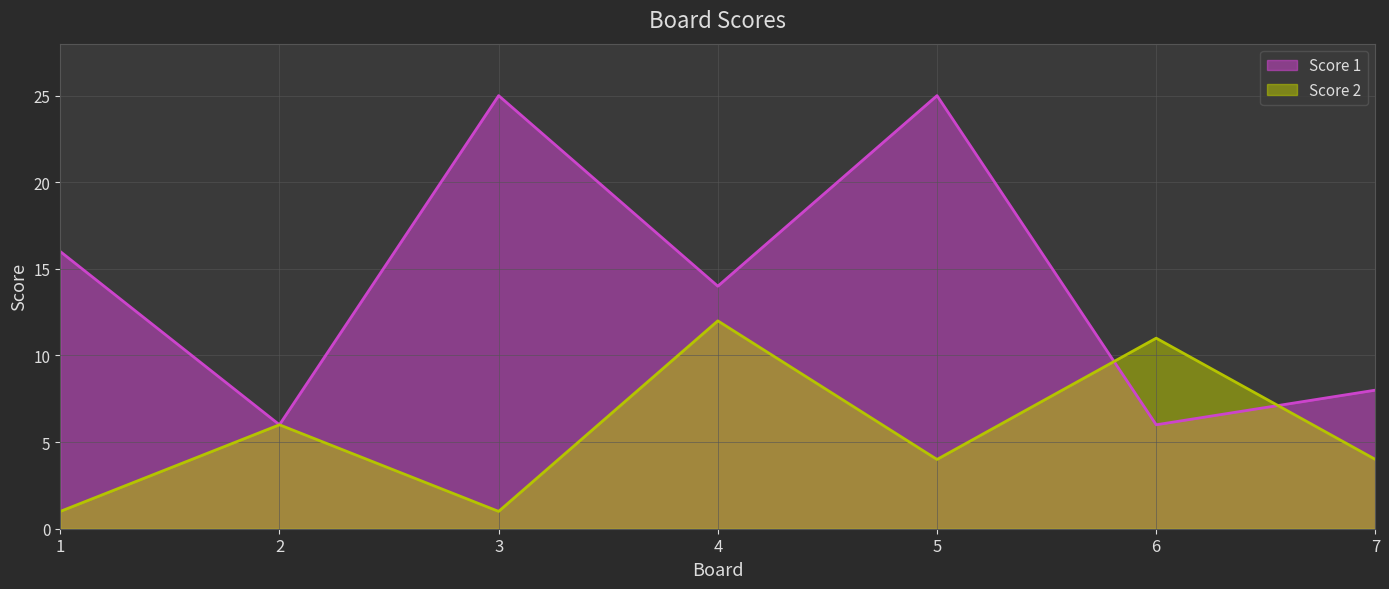

What is the difference between the maximum and second lowest values in the Score 1 series?

19